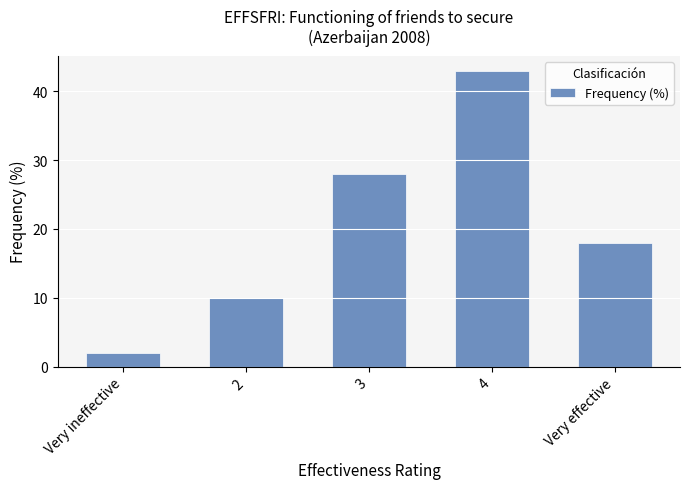

The value at 4 is 19. True or false?

False